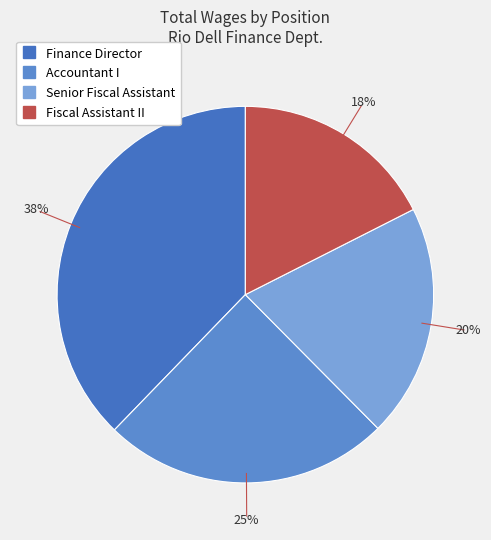

Is Senior Fiscal Assistant the majority of the pie?

No